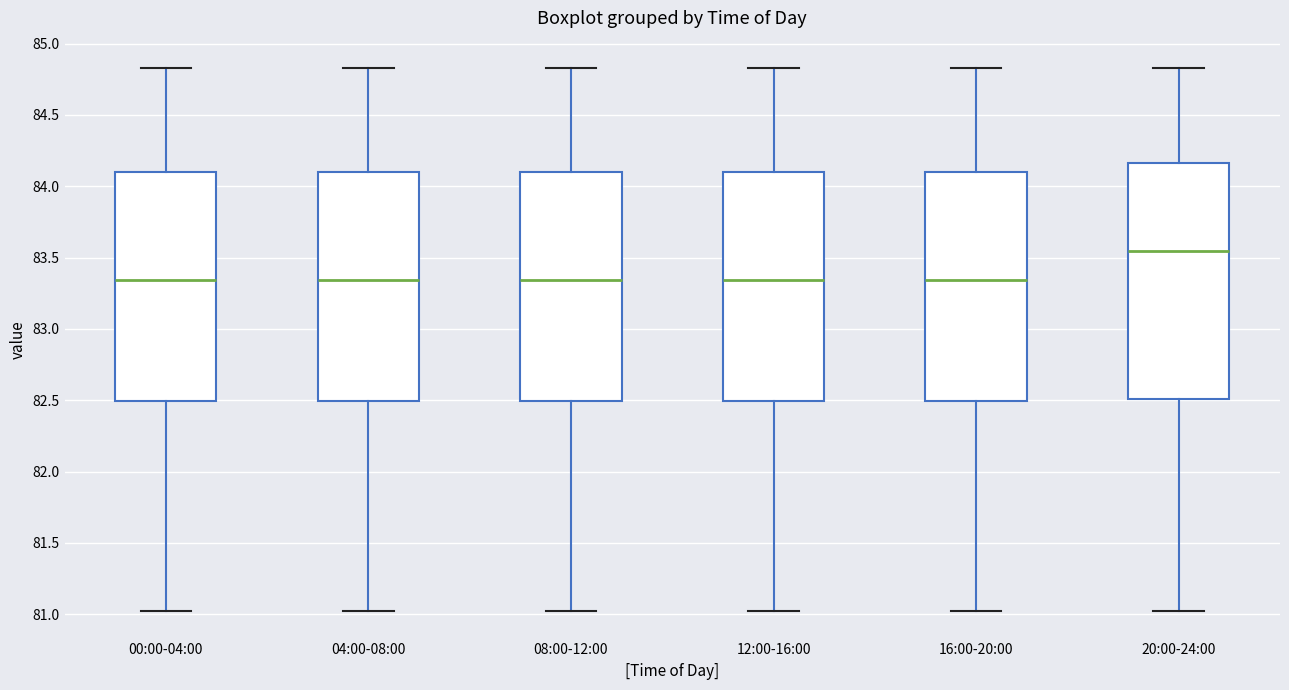

Where is the upper edge of the box for 04:00-08:00 on the y-axis? The values are not printed on the chart, so give them approximately, as read against the axis.

84.10